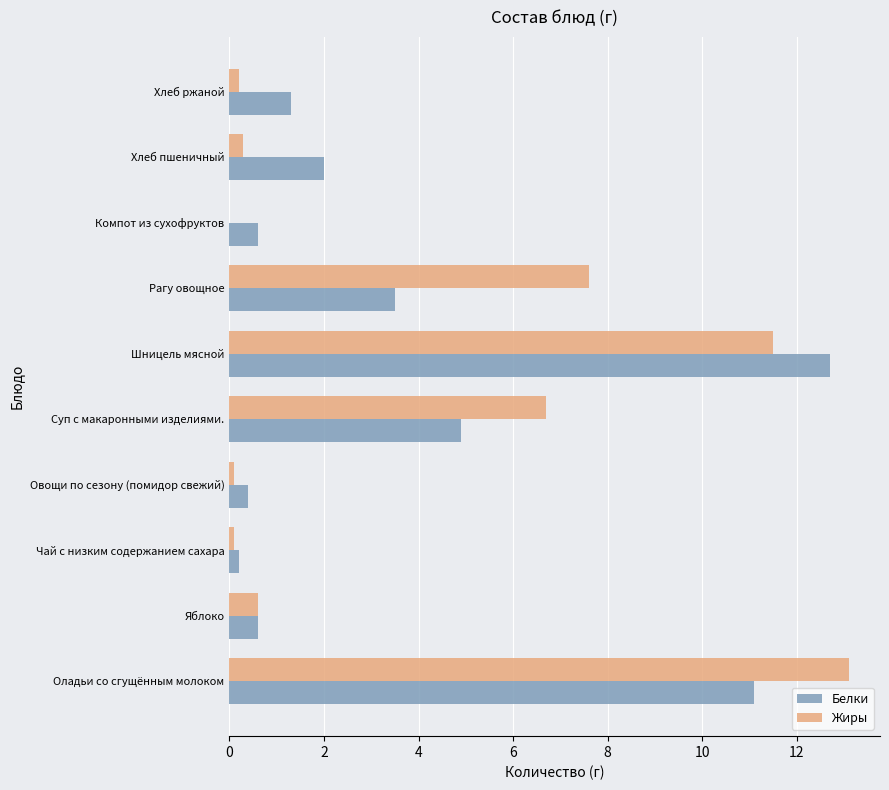

What is the sum of all Белки values?

37.3